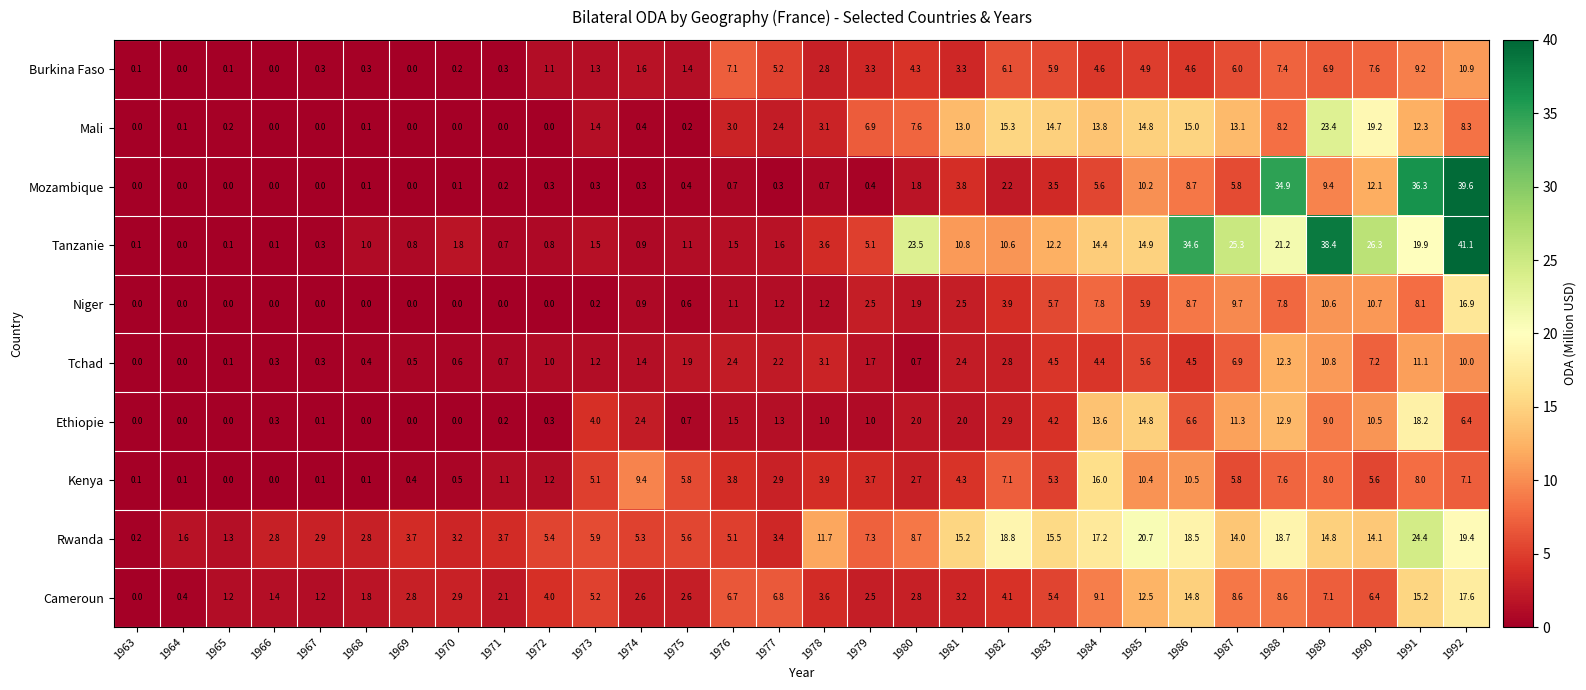

Rank the series at 1975 from lowest to highest value.

Mali, Mozambique, Niger, Ethiopie, Tanzanie, Burkina Faso, Tchad, Cameroun, Rwanda, Kenya